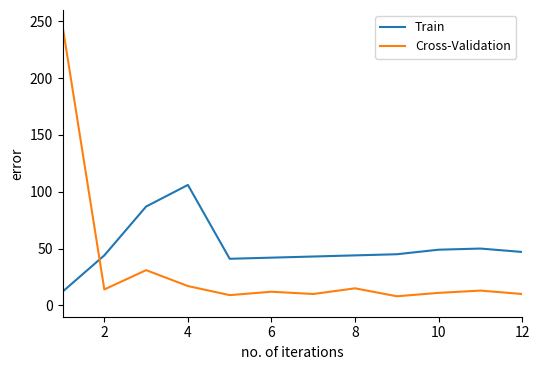

Does the chart have visible grid lines?

No